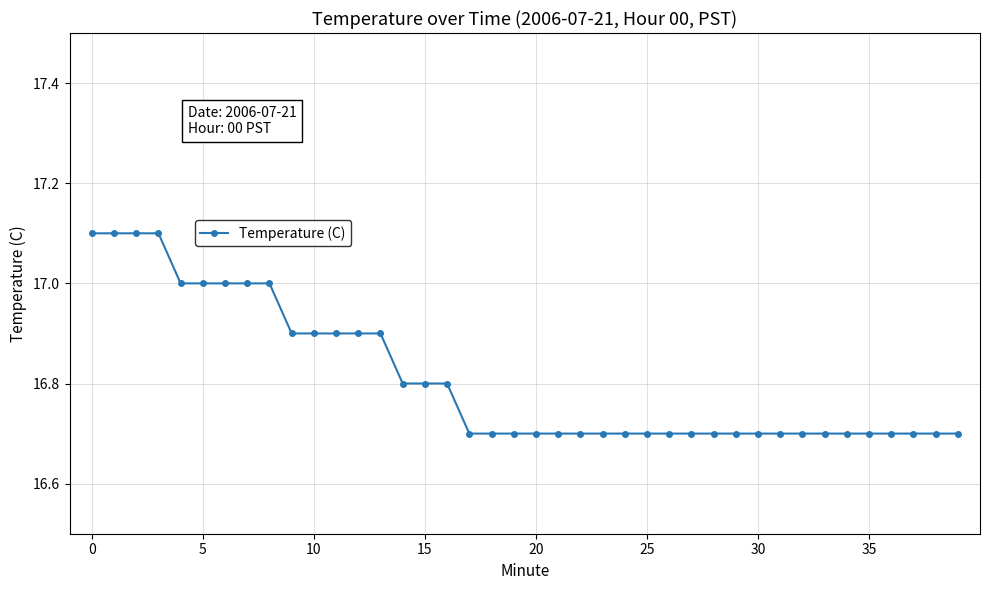

What is the value of the 38th point from the left?

16.7